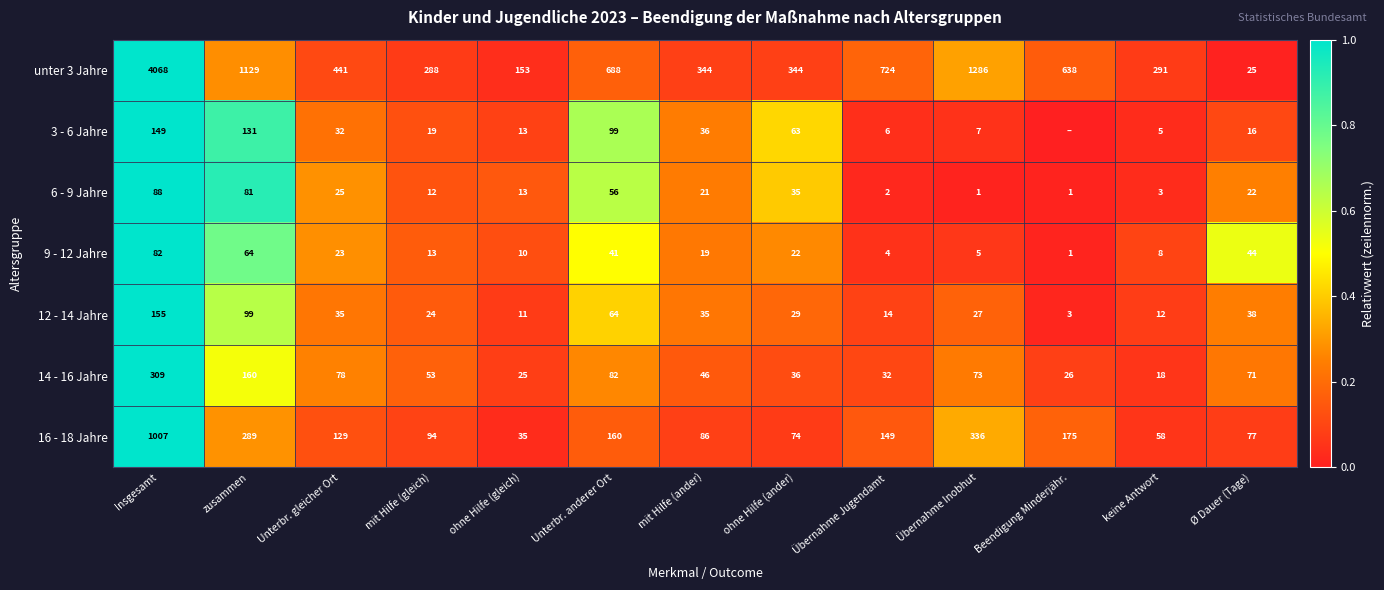

How many values in the 12 - 14 Jahre series are below 29?

6